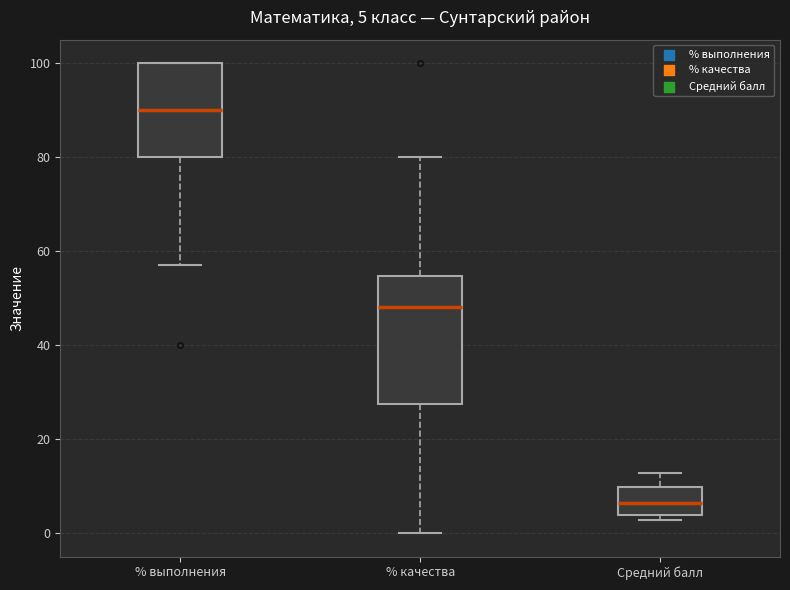

Comparing the boxes themselves (not the whiskers), which one is the tallest?

% качества